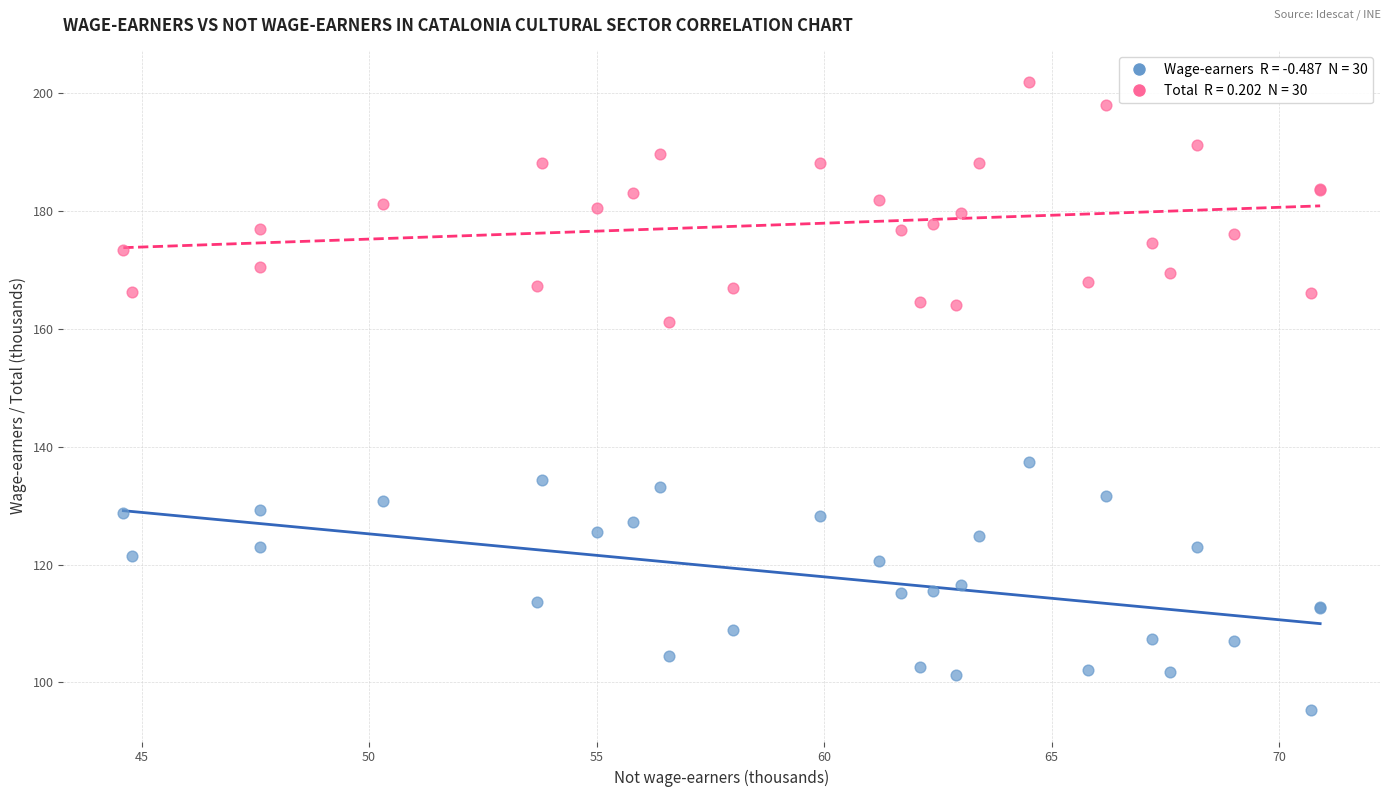

Across all series, what Y value is closest to 148?

137.4